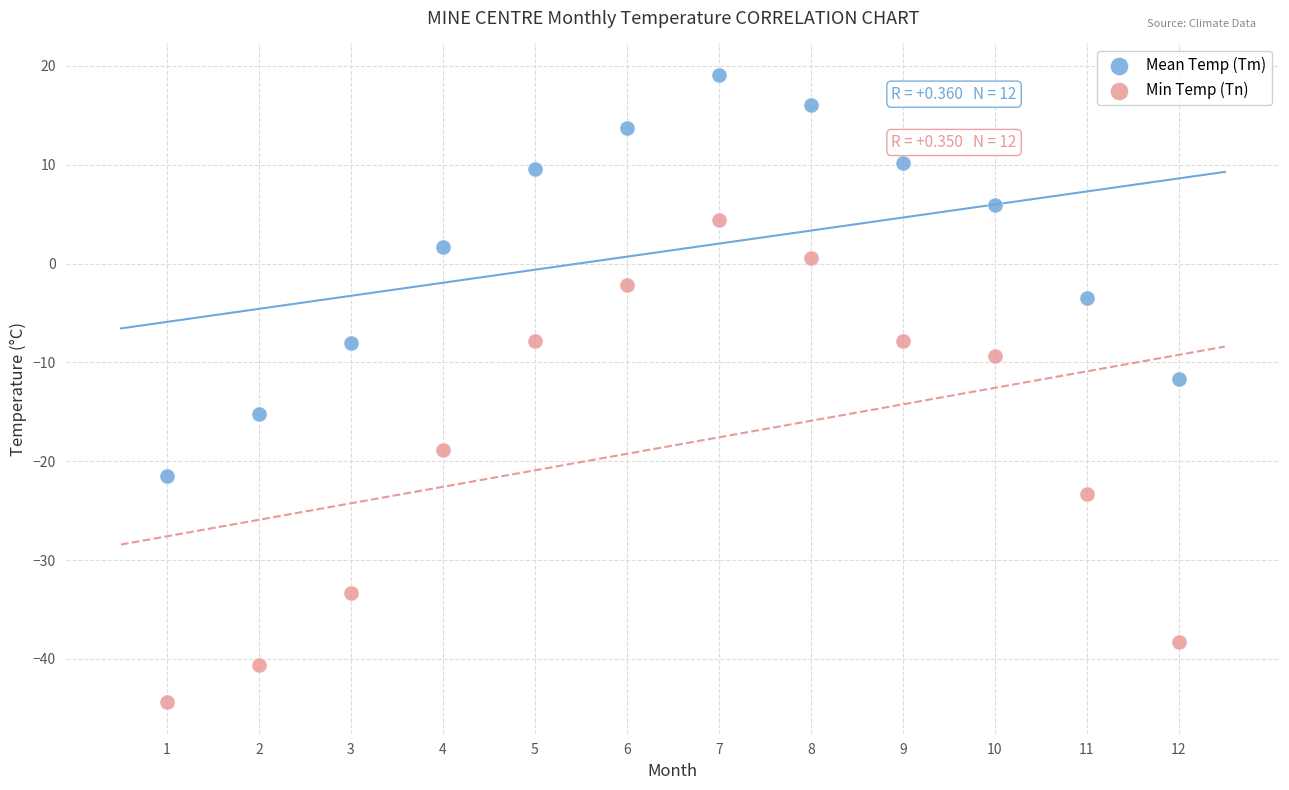

Across all data points, what is the range of X values (max minus min)?

11.0